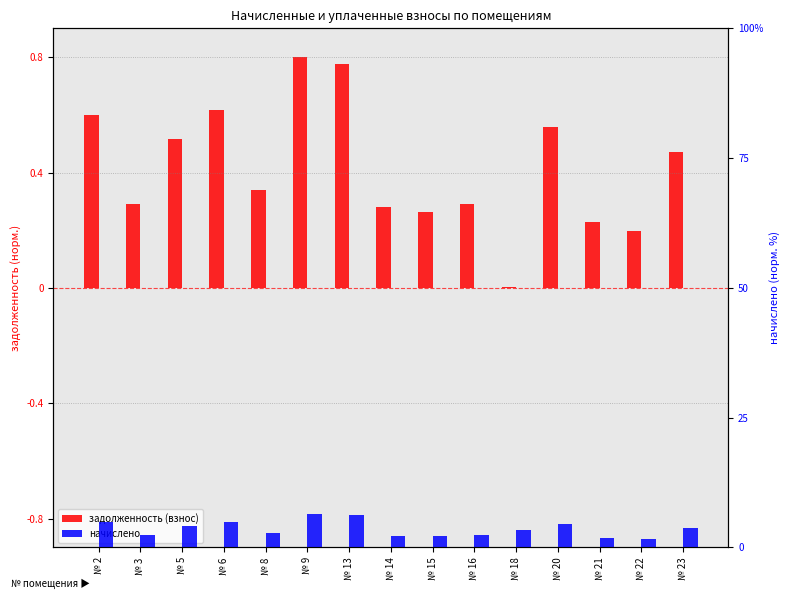

At how many categories does at least one series exceed 2?

13